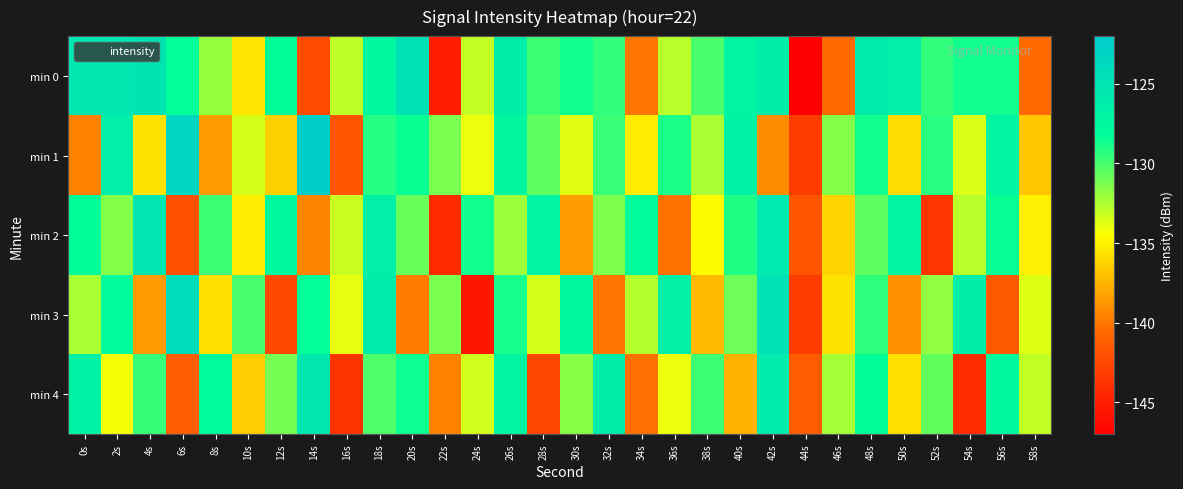

List the series in order of their peak value, lowest first.

min 4, min 2, min 0, min 3, min 1